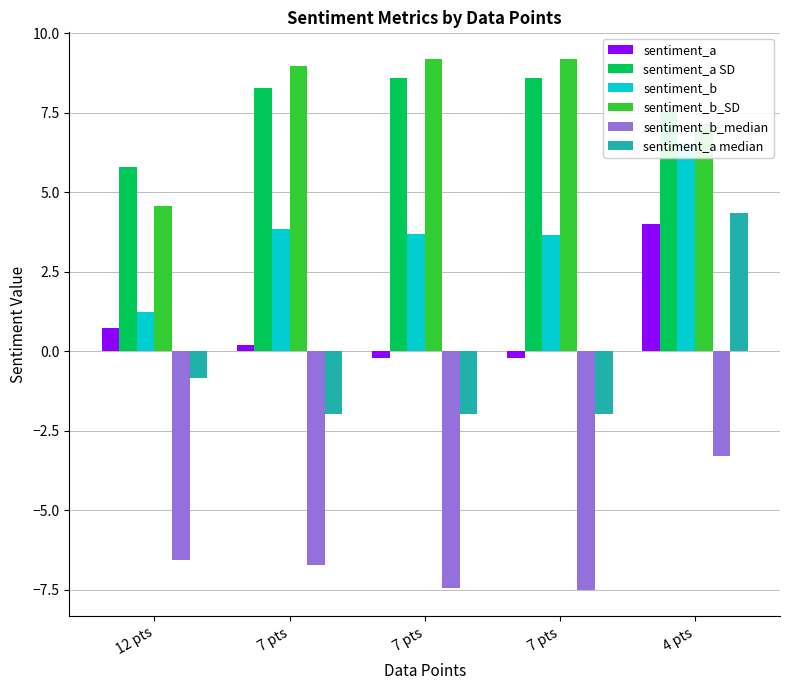

Read the sentiment_b value at 12 pts.

1.2